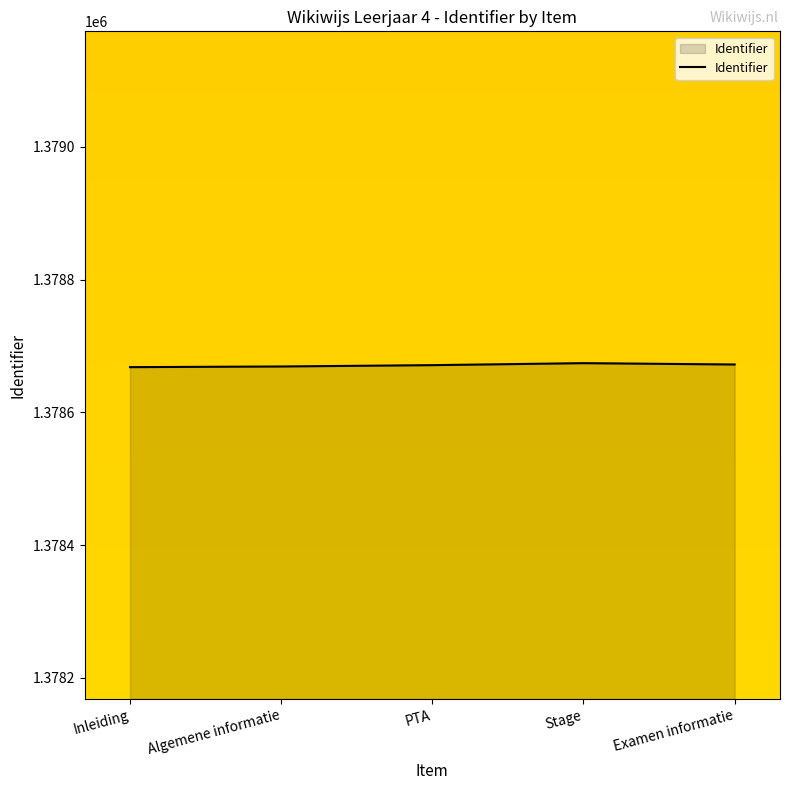

Approximately how many times larger is the value at Algemene informatie compared to Inleiding?

1.0